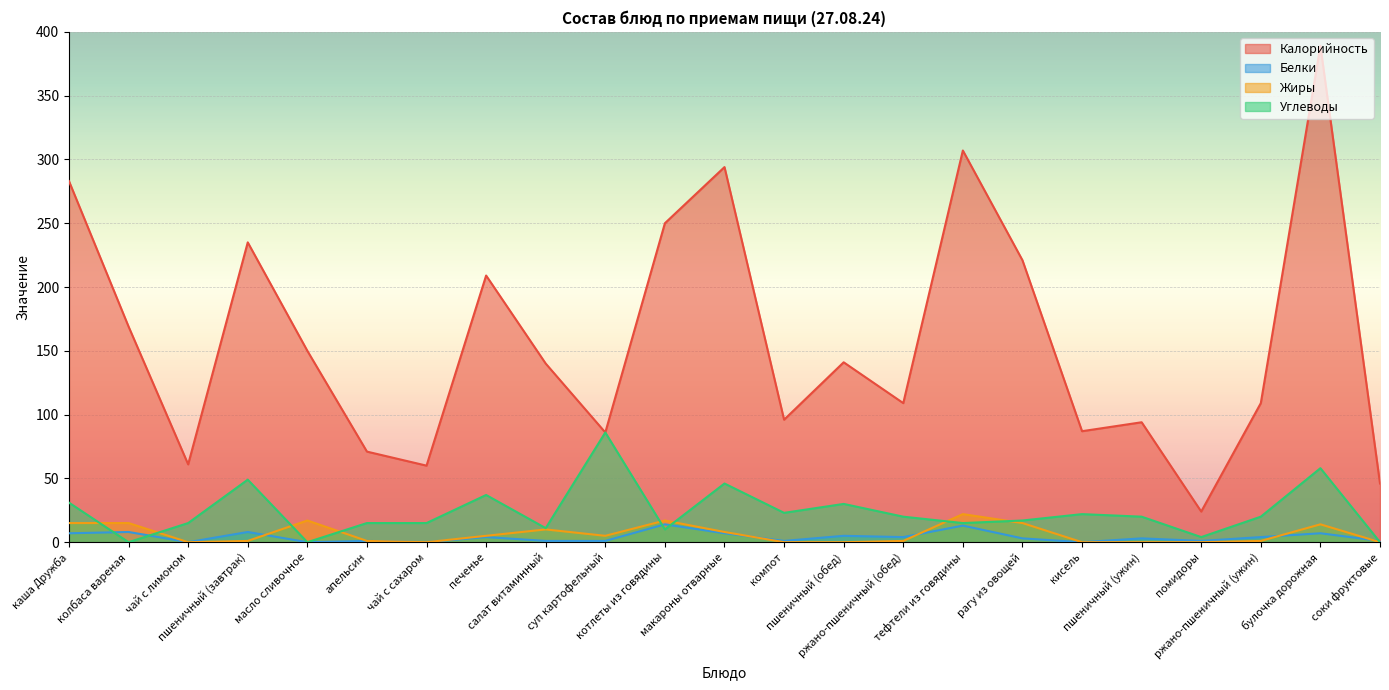

Between кисель and каша Дружба, which is larger?

каша Дружба